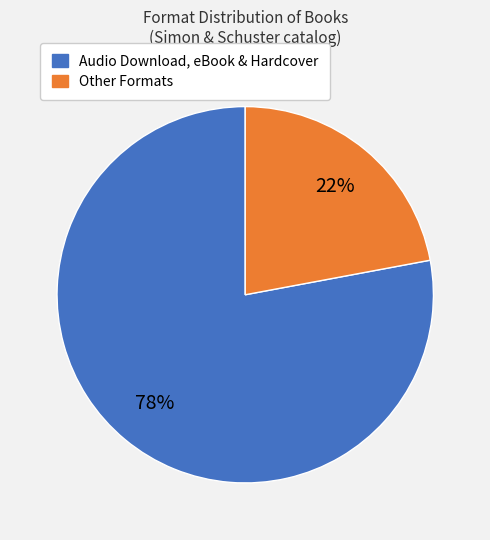

Is there a majority slice in this chart?

Yes